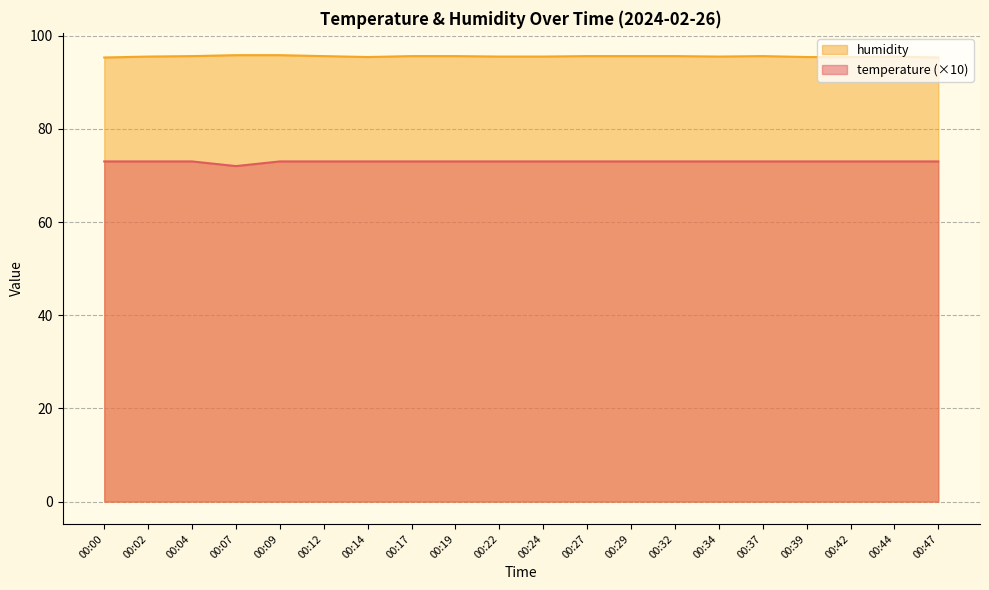

How many lines are shown in the chart?

2